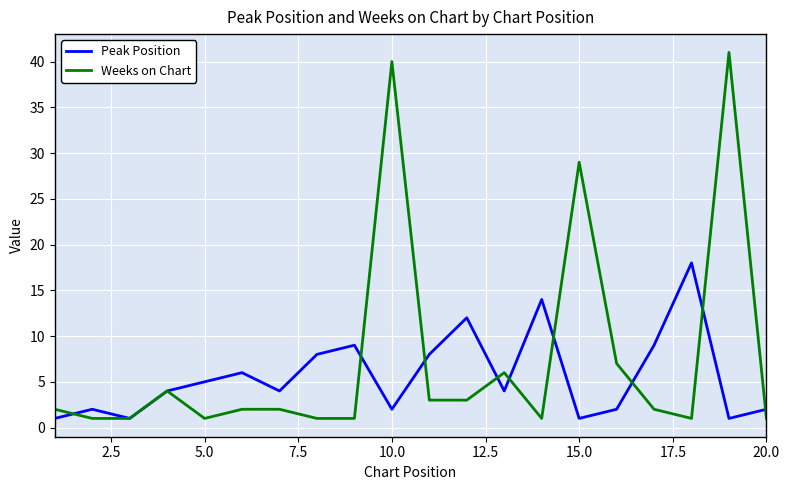

Rank the series by their average value, from lowest to highest.

Peak Position, Weeks on Chart